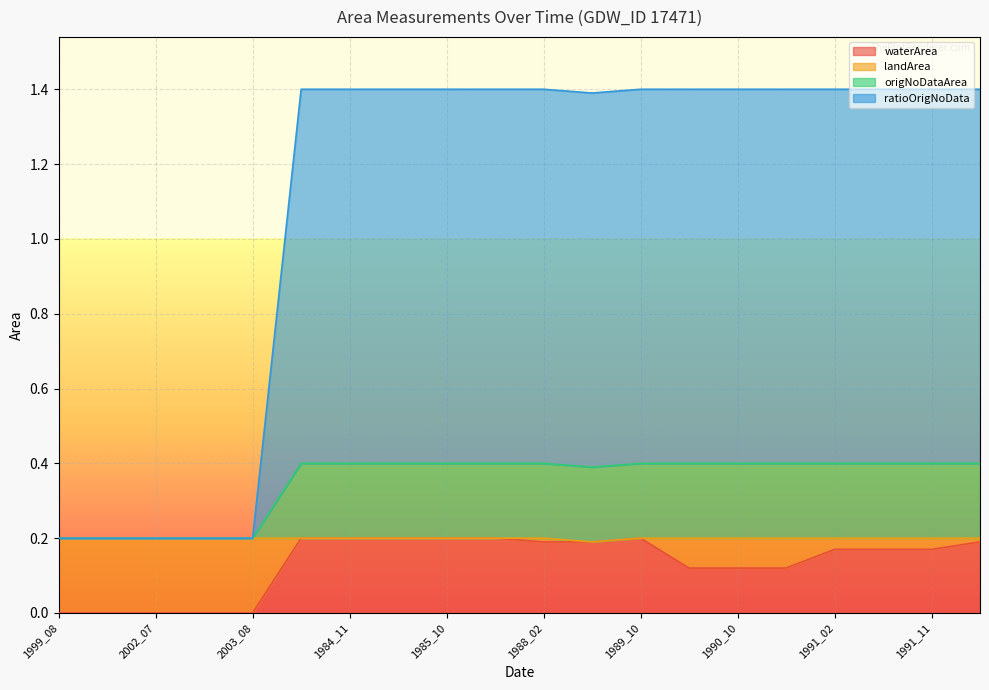

What is the highest value of the waterArea series?

0.2